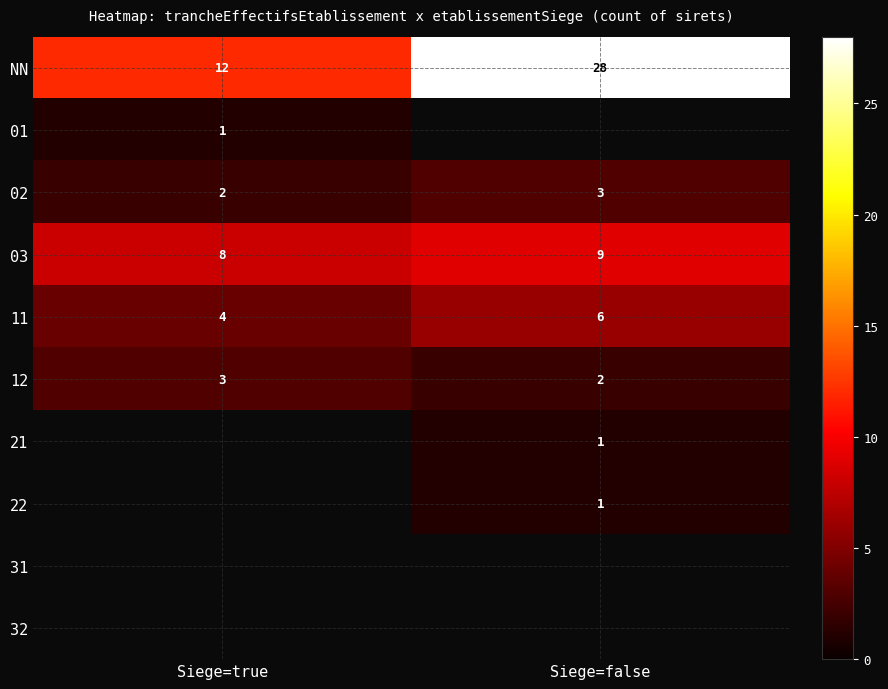

Which label corresponds to the largest value in the chart?

Siege=false